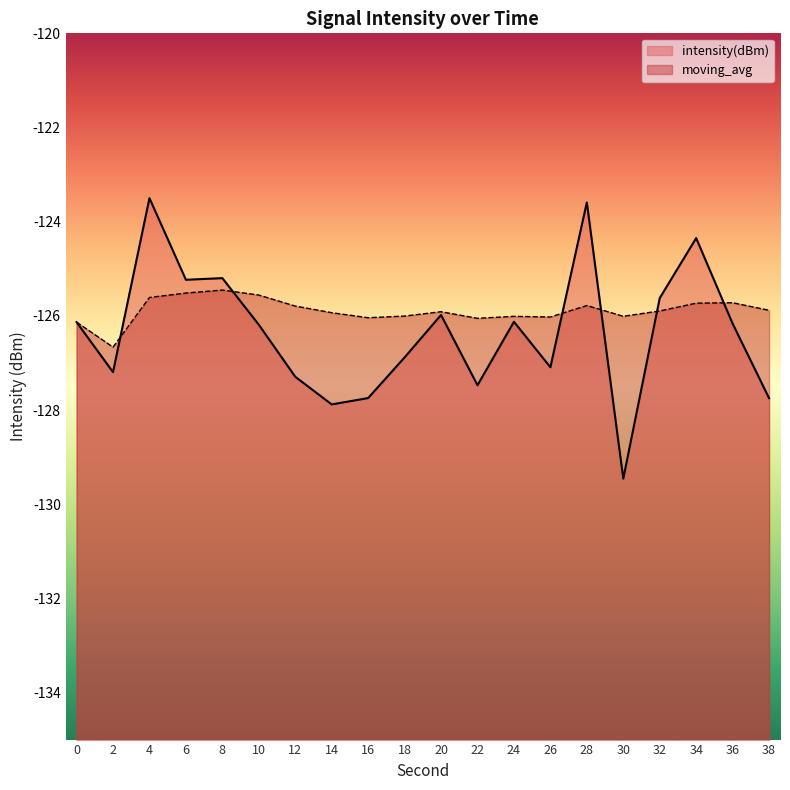

What is the difference between the intensity(dBm) values at 6 and 28?

1.6